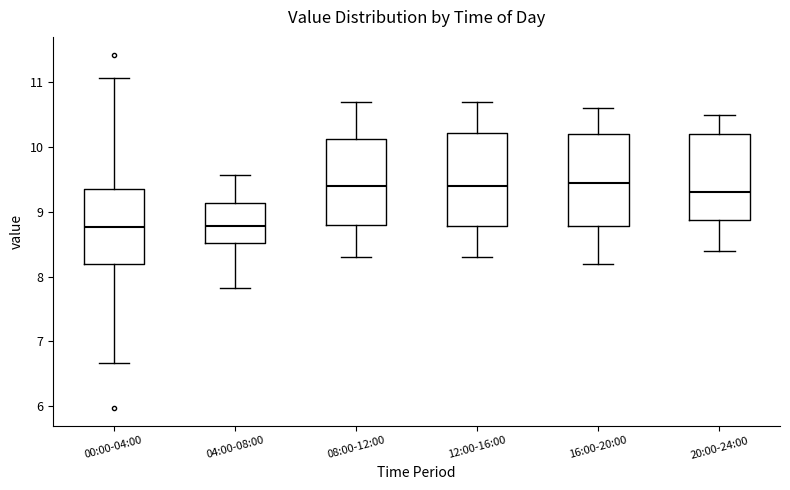

Reading left to right, transcribe this box plot: for each box, give where its median line is, the range the box spans, and where its two whiskers end, as read against the y-axis. The values are not printed on the chart, so give them approximately, as read against the axis.

00:00-04:00: median 8.8, box 8.2 to 9.4, whiskers 6.7 to 11.1
04:00-08:00: median 8.8, box 8.5 to 9.1, whiskers 7.8 to 9.6
08:00-12:00: median 9.4, box 8.8 to 10.1, whiskers 8.3 to 10.7
12:00-16:00: median 9.4, box 8.8 to 10.2, whiskers 8.3 to 10.7
16:00-20:00: median 9.5, box 8.8 to 10.2, whiskers 8.2 to 10.6
20:00-24:00: median 9.3, box 8.9 to 10.2, whiskers 8.4 to 10.5